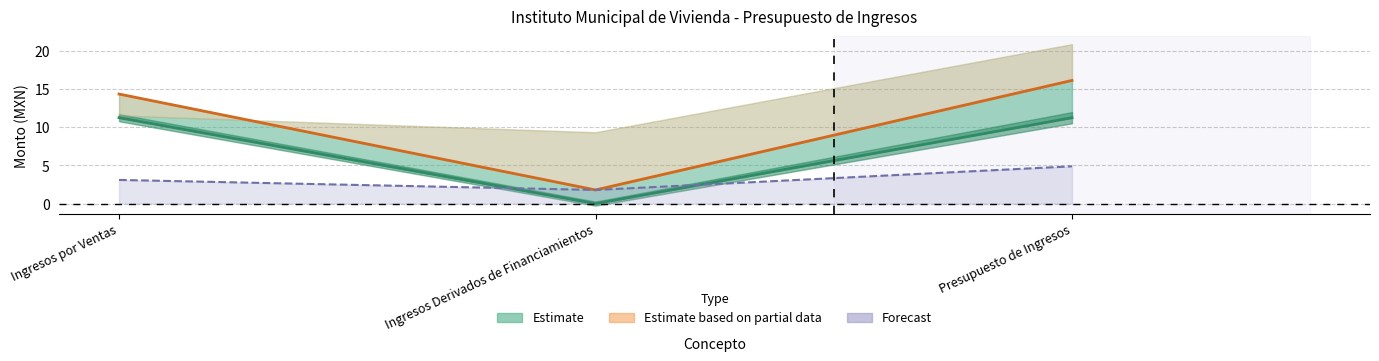

What is the difference between the DIFERENCIA values at Ingresos Derivados de Financiamientos and Presupuesto de Ingresos?

3.1